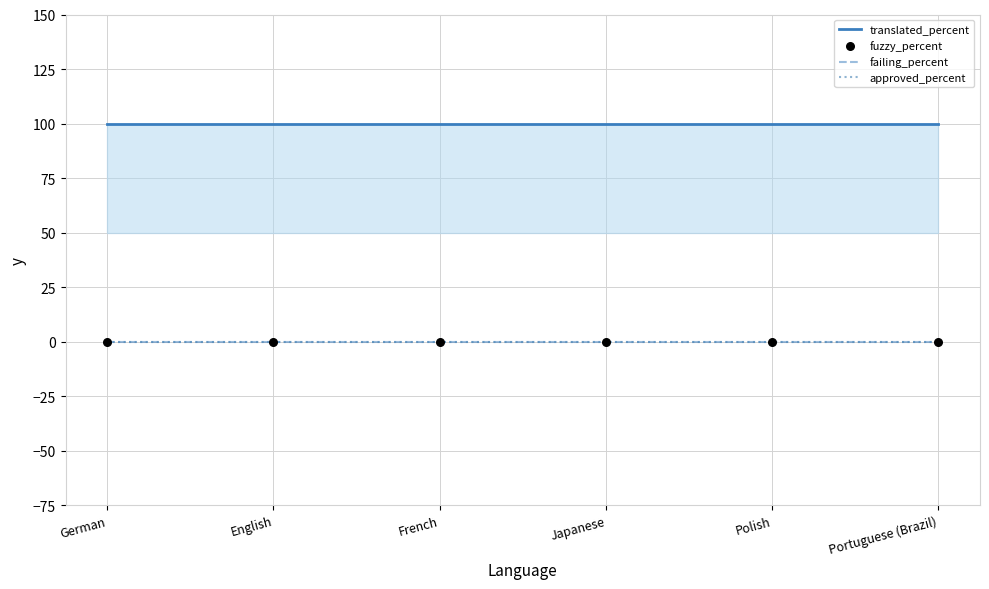

Is this an area chart (filled region under the line)?

Yes